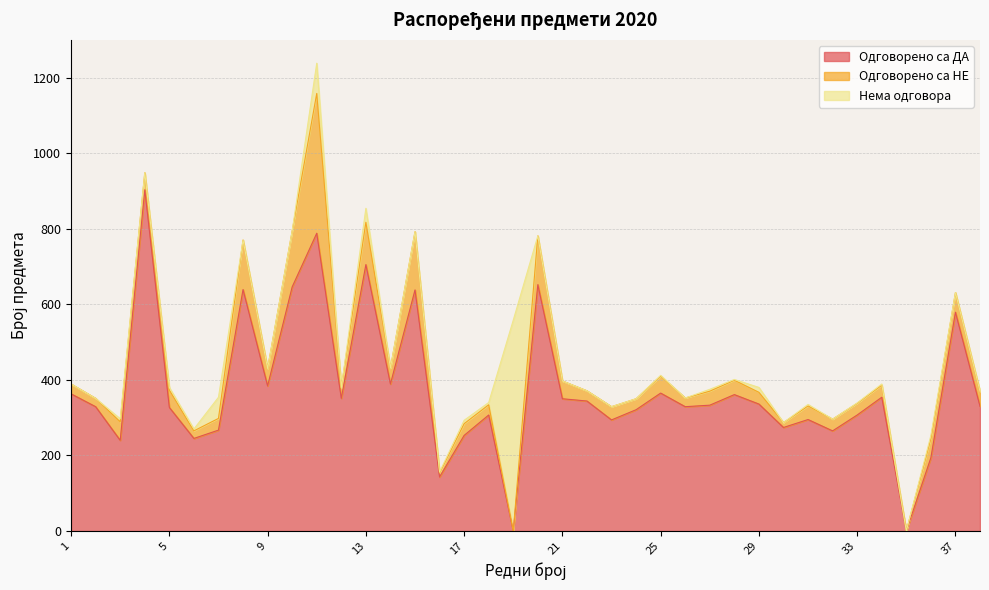

How many values in the Одговорено са ДА series exceed 333?

18